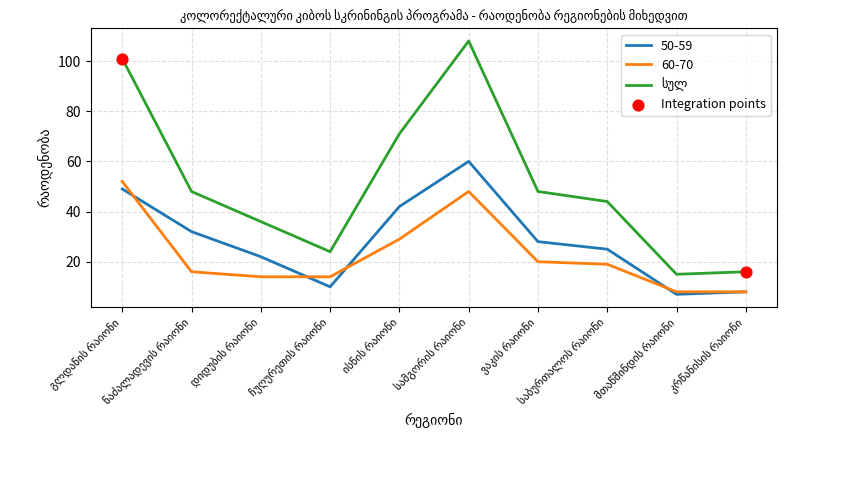

What is the minimum value shown in the chart?

7